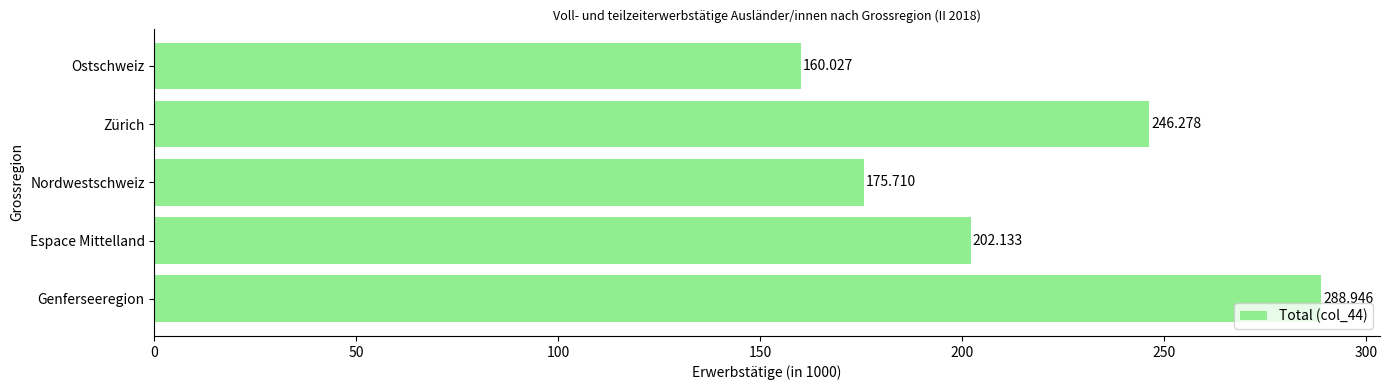

How many values exceed 202?

3